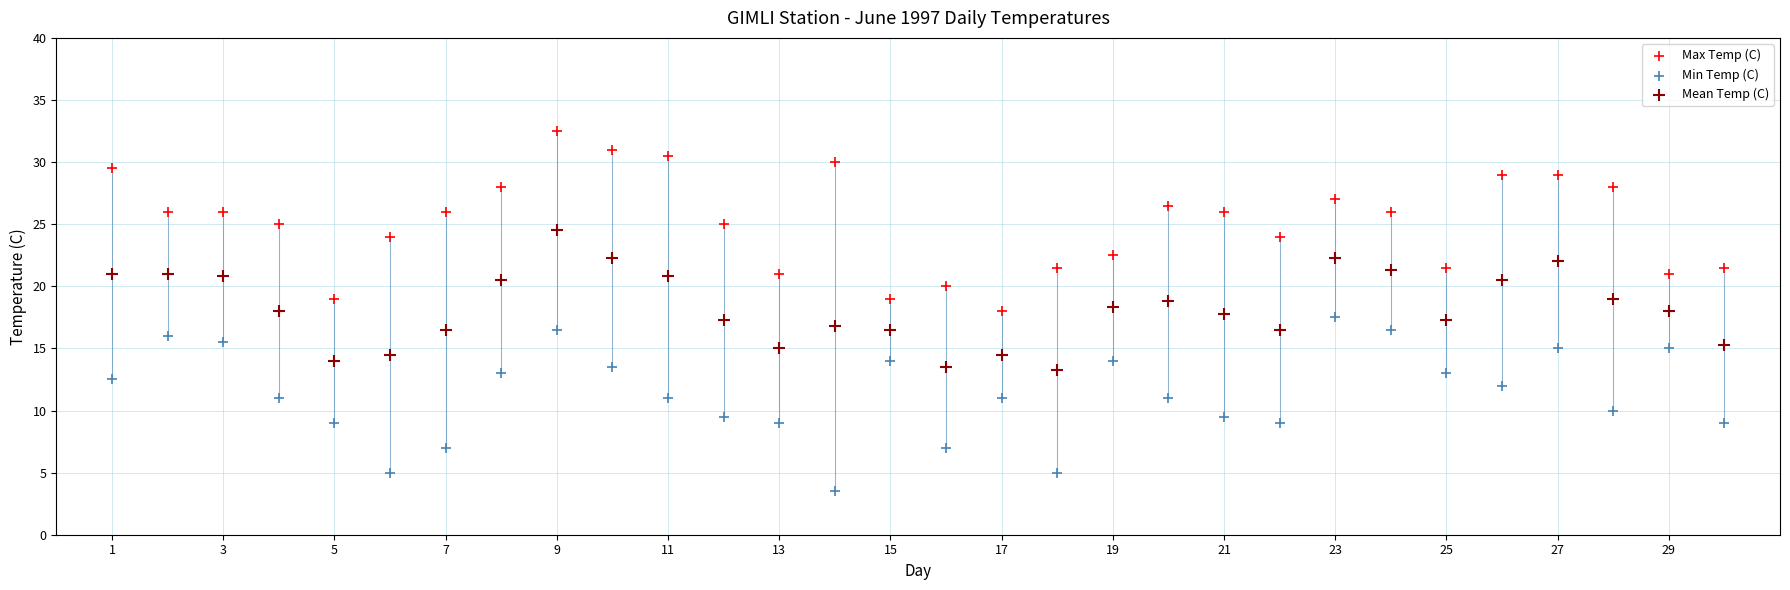

What is the X range (max minus min) for the scatter plot?

29.0